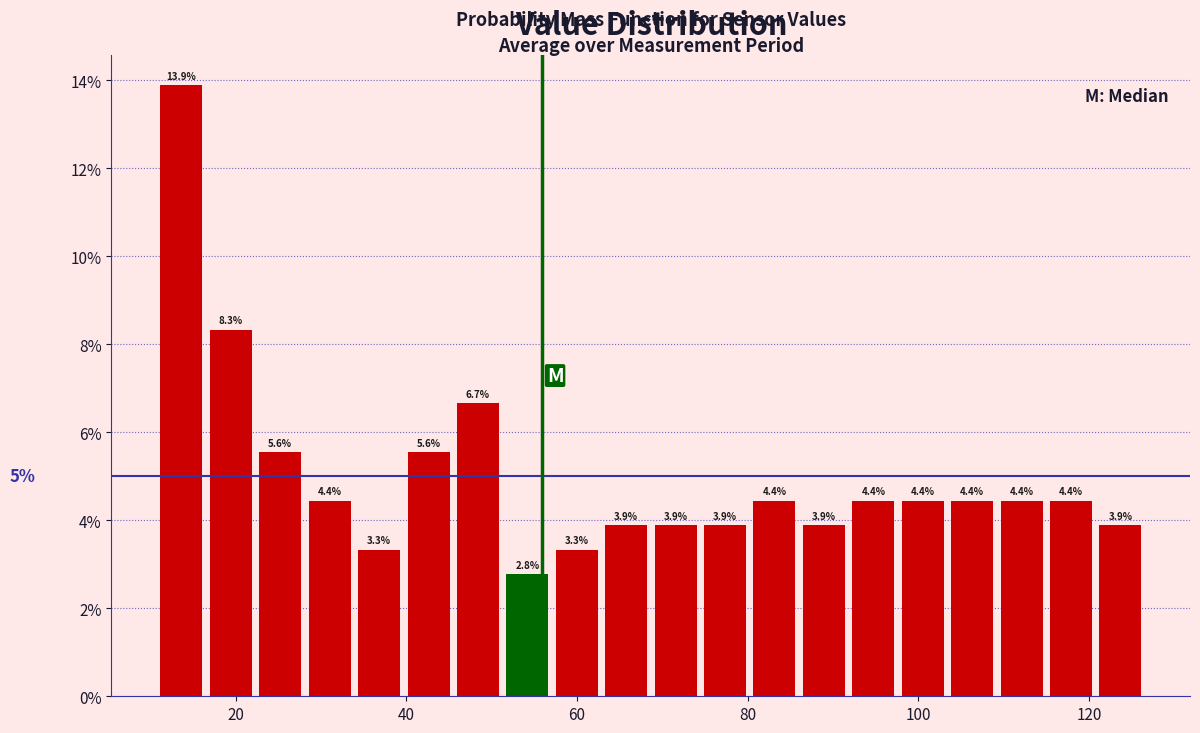

Around what value on the x-axis is the tallest bar? Give the approximate position of its centre, as read against the axis.

14